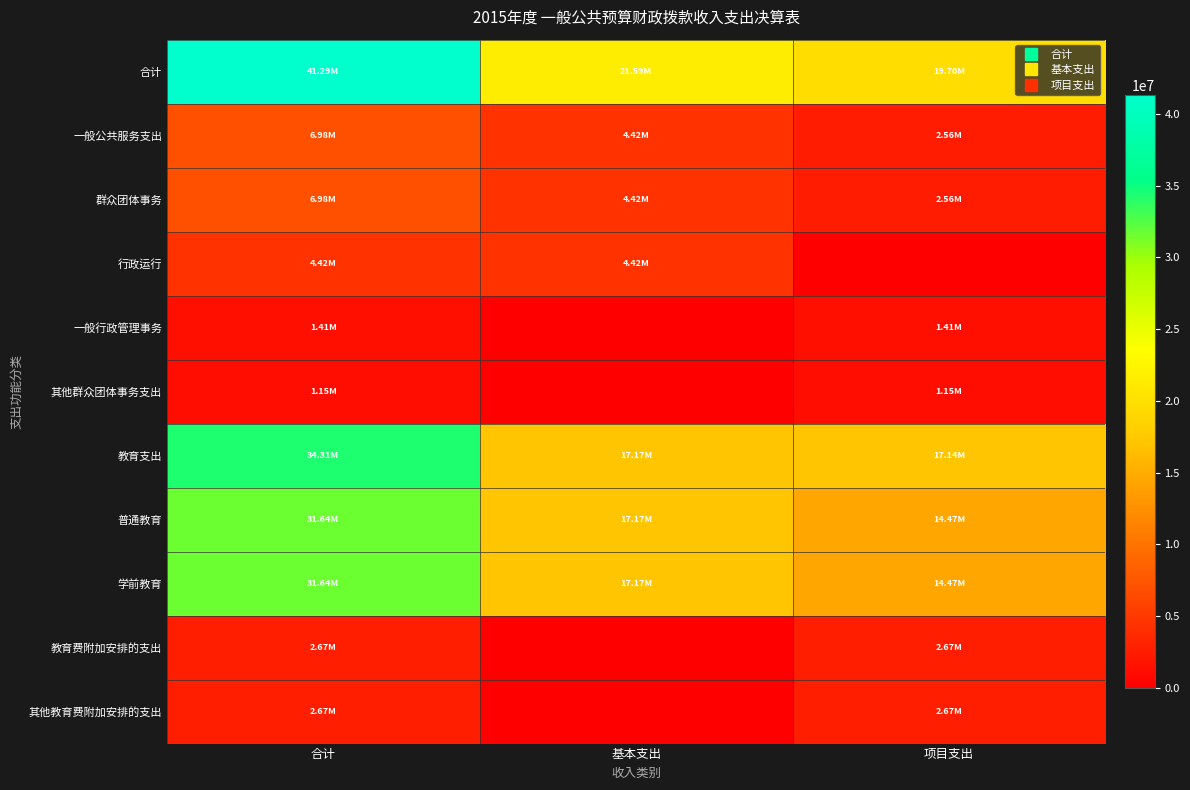

How many distinct data groups are displayed?

11